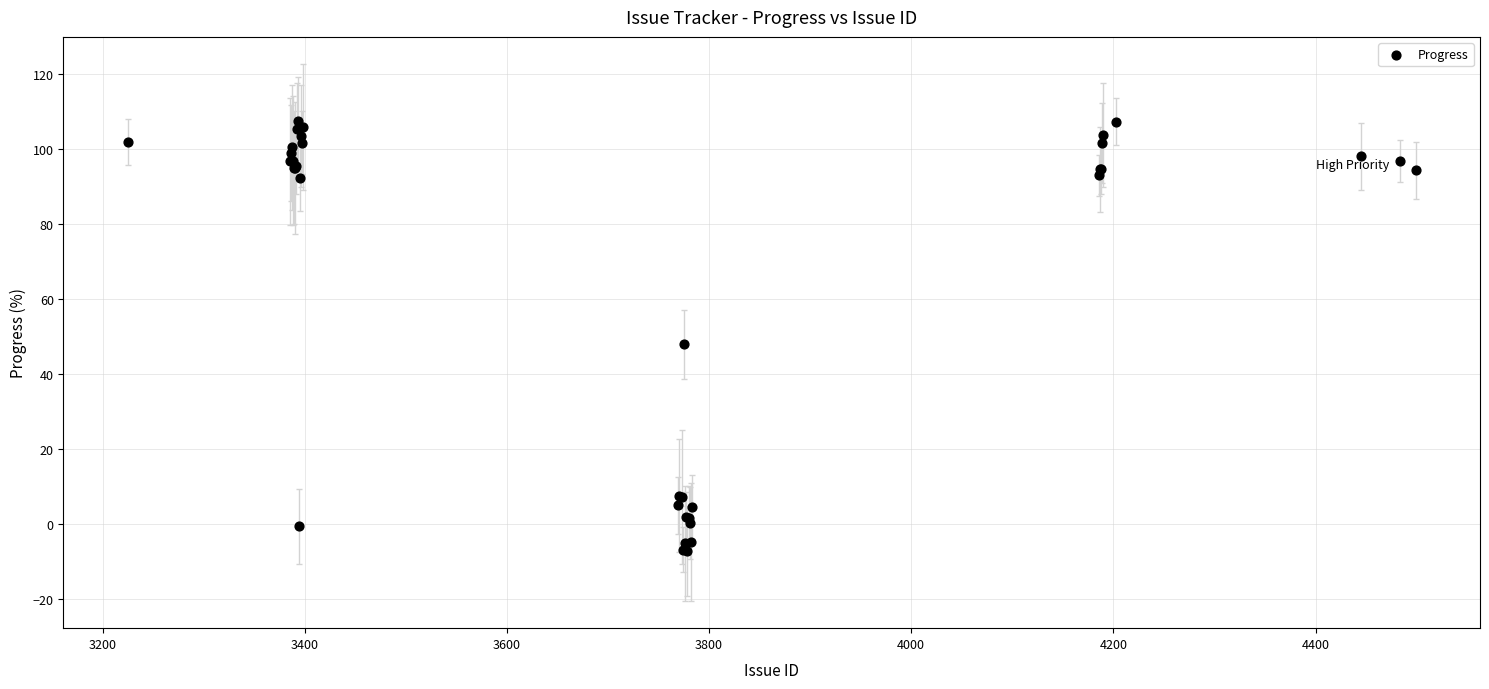

What Y value in the scatter plot is closest to 50?

47.9